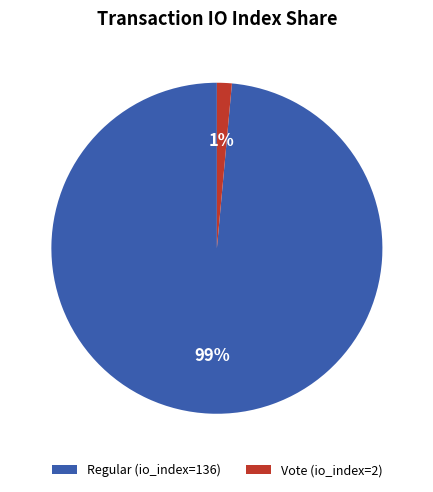

How many segments does this pie chart have?

2